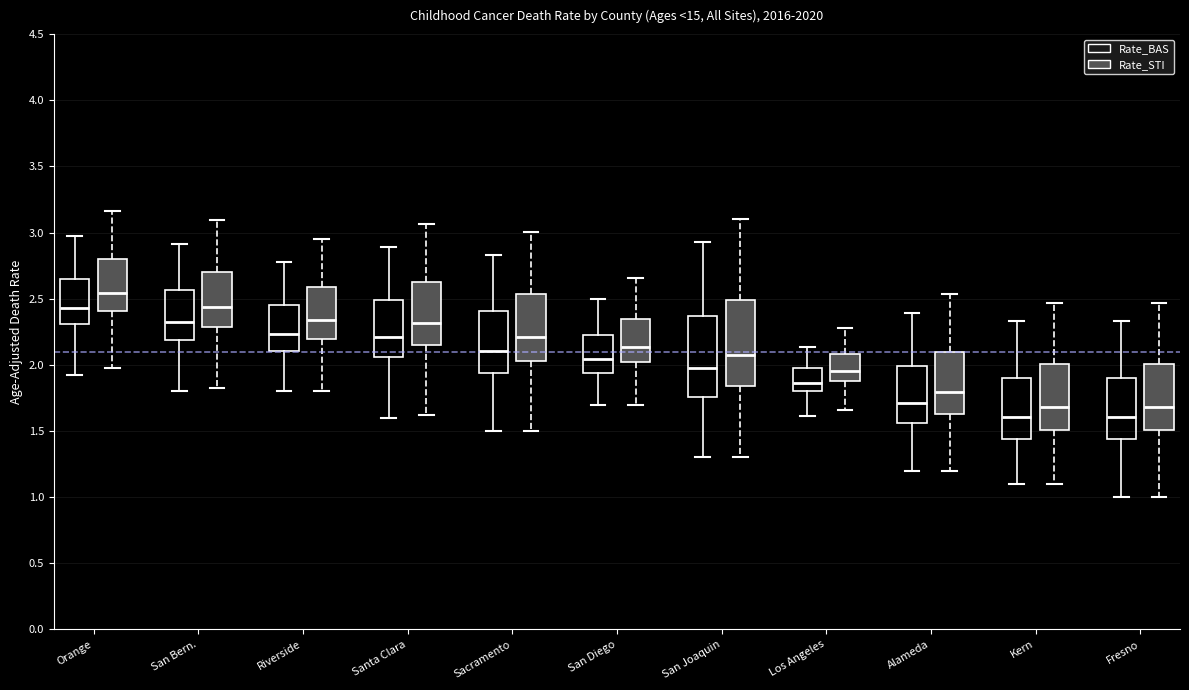

Where is the lower edge of the box for Riverside (Rate_BAS) on the y-axis? The values are not printed on the chart, so give them approximately, as read against the axis.

2.10